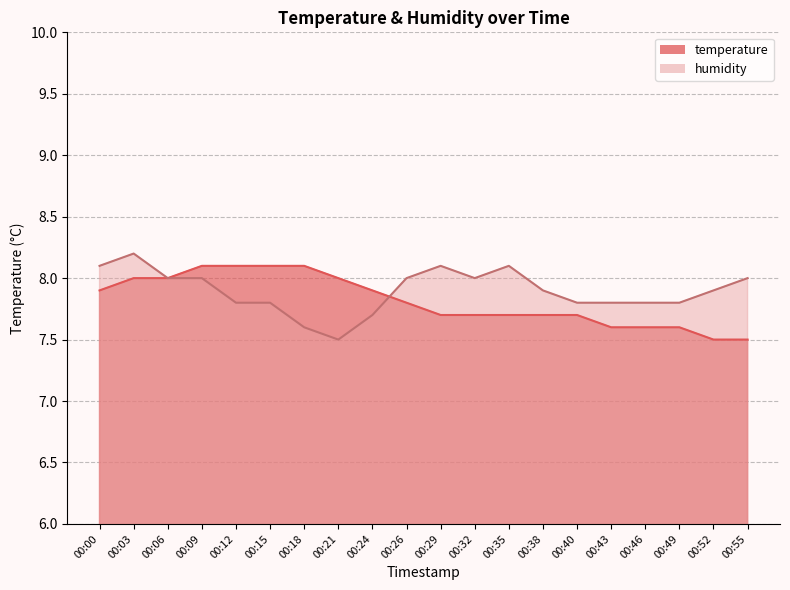

Count the humidity values in the range 7 to 8.

16